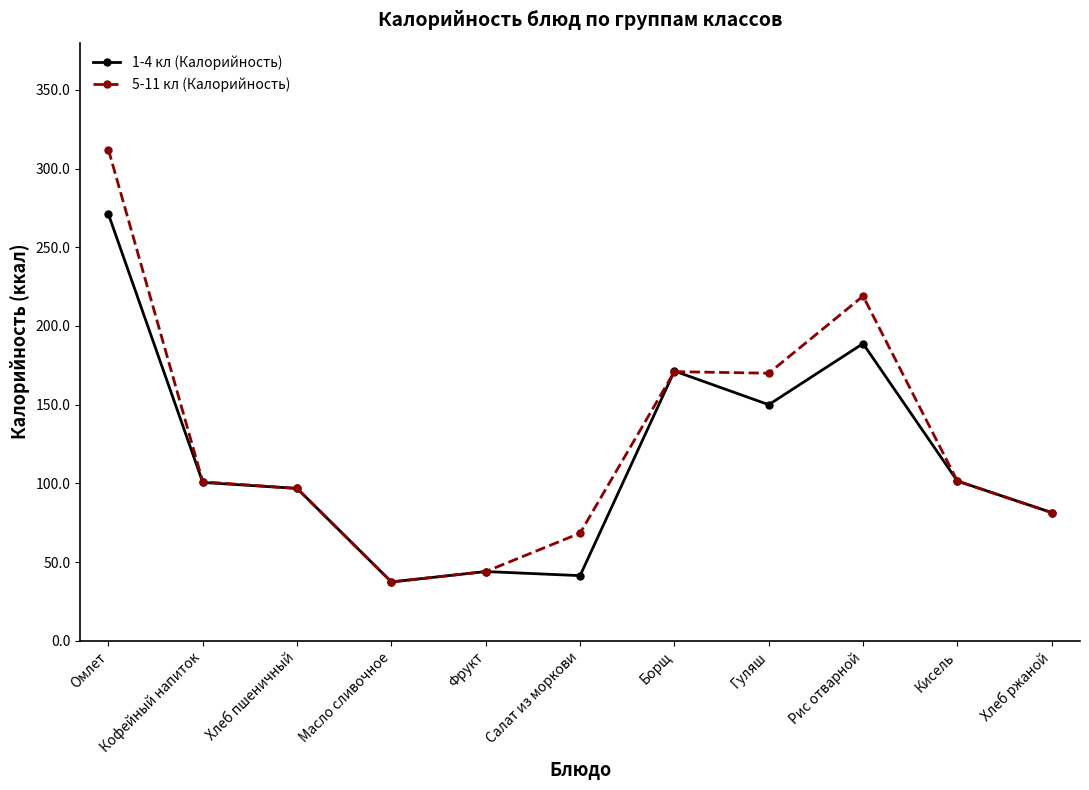

Does the chart display data point markers on the line(s)?

Yes